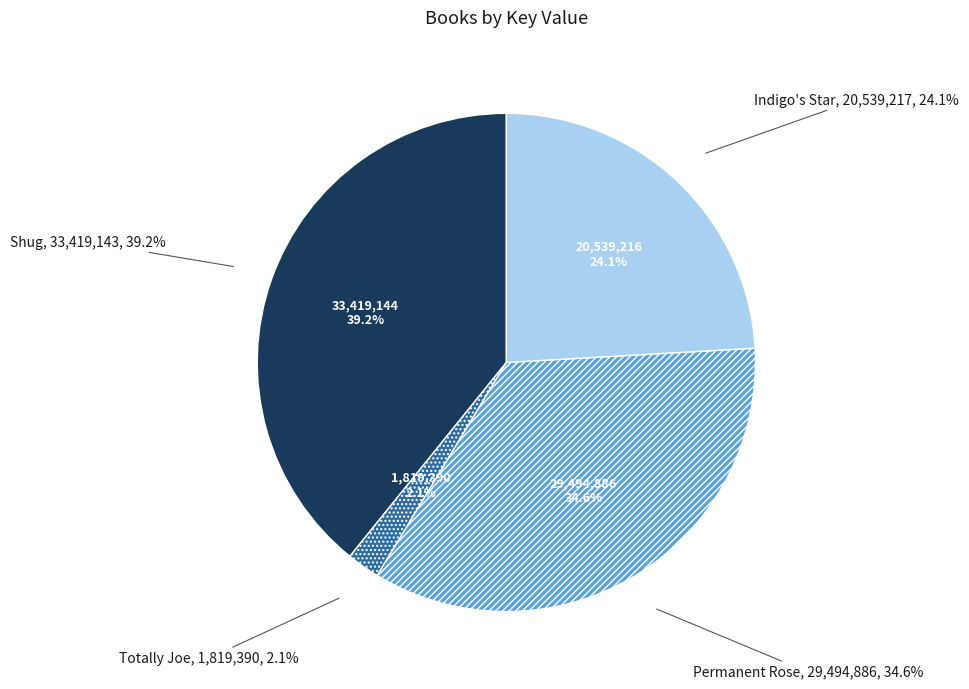

How many slices are in this pie chart?

4